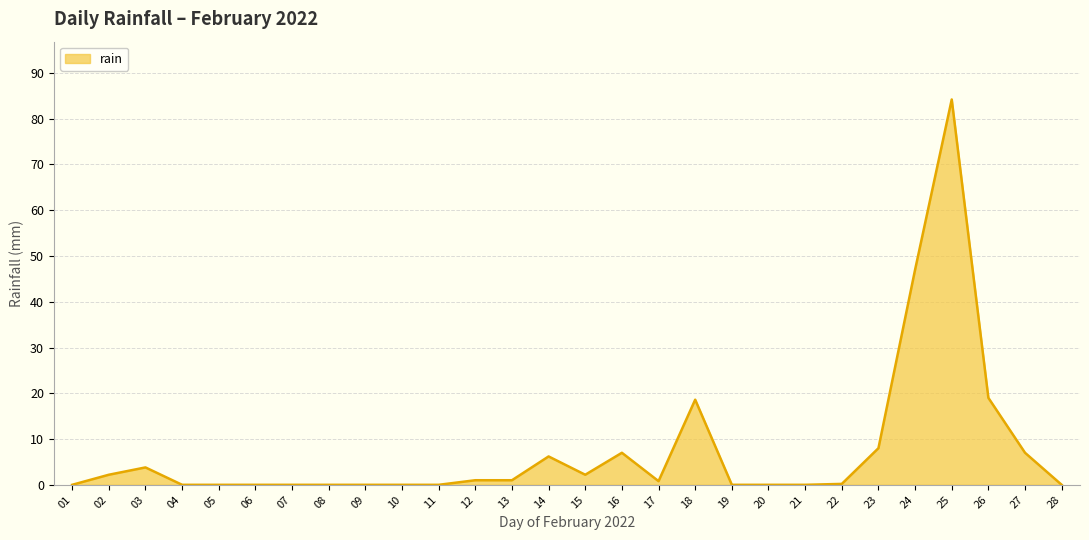

What is the change in value from 11 to 14?

+6.2